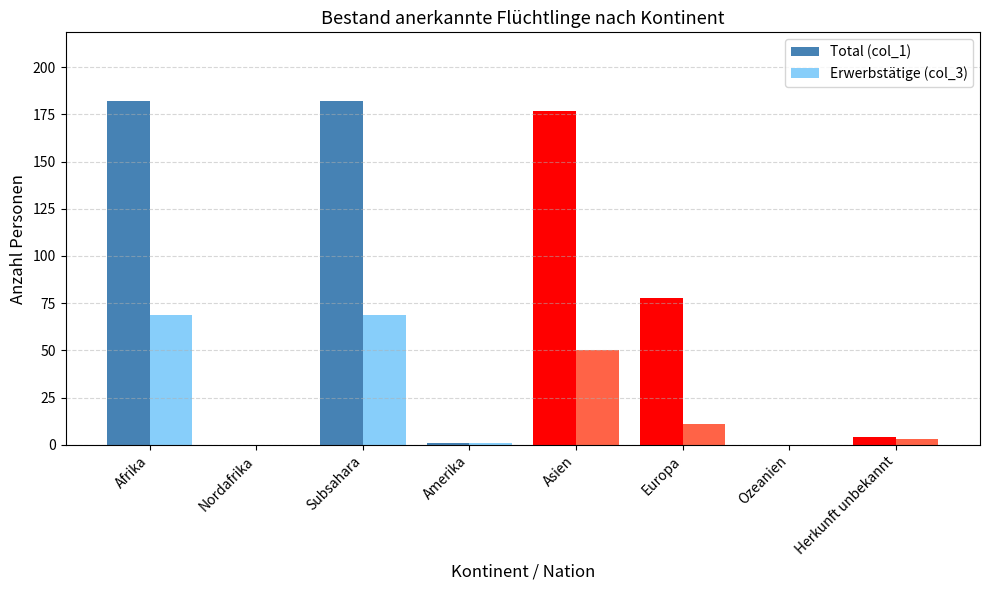

At which label is Erwerbstätige (col_3) closest to 34?

Asien